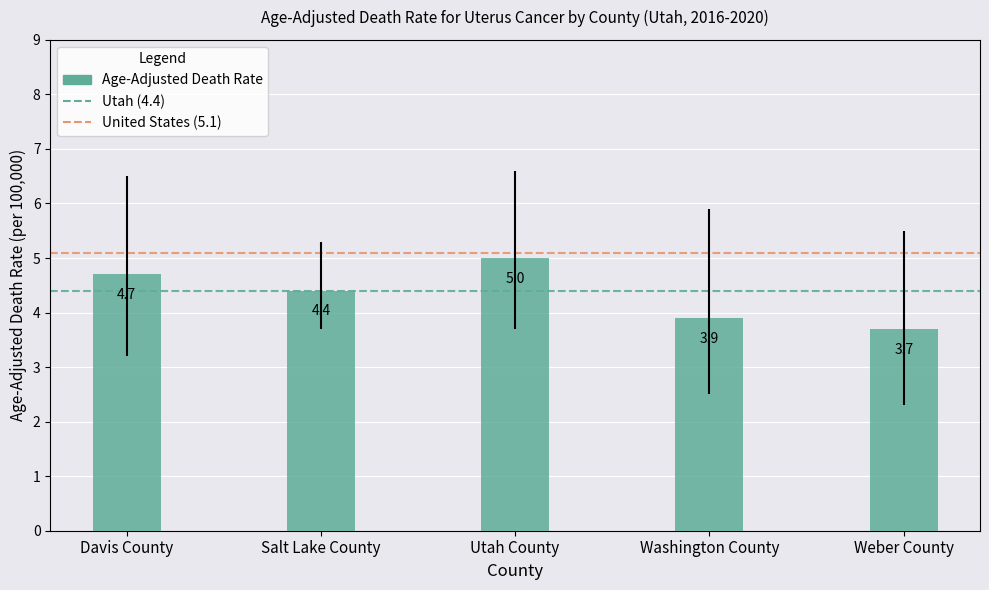

What position from the right is Washington County?

2